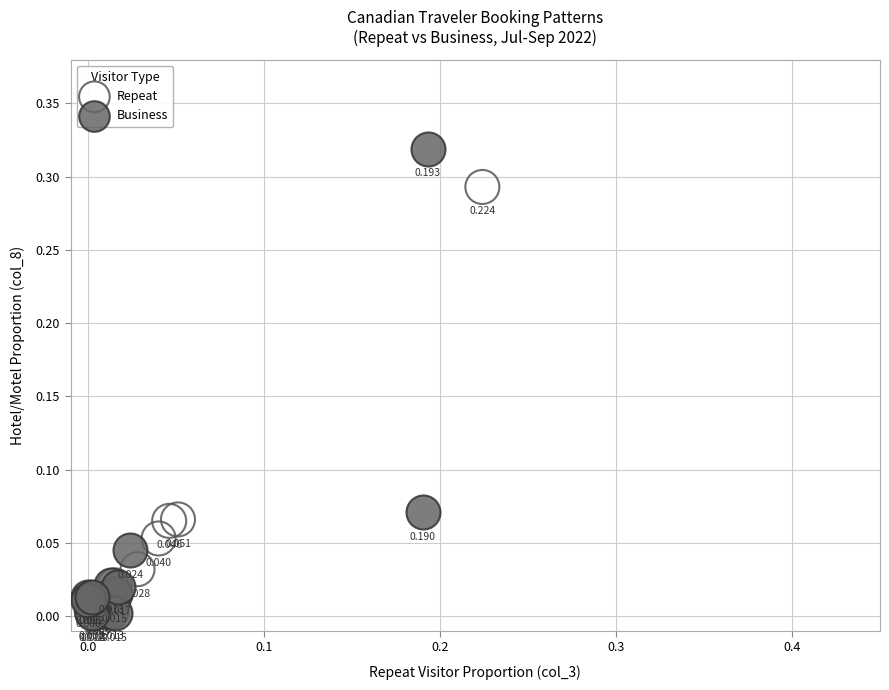

Which series has the largest Y range (max minus min)?

Business